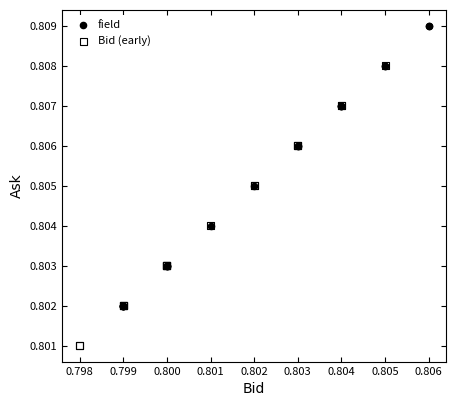

Which series reaches the maximum Y coordinate?

field